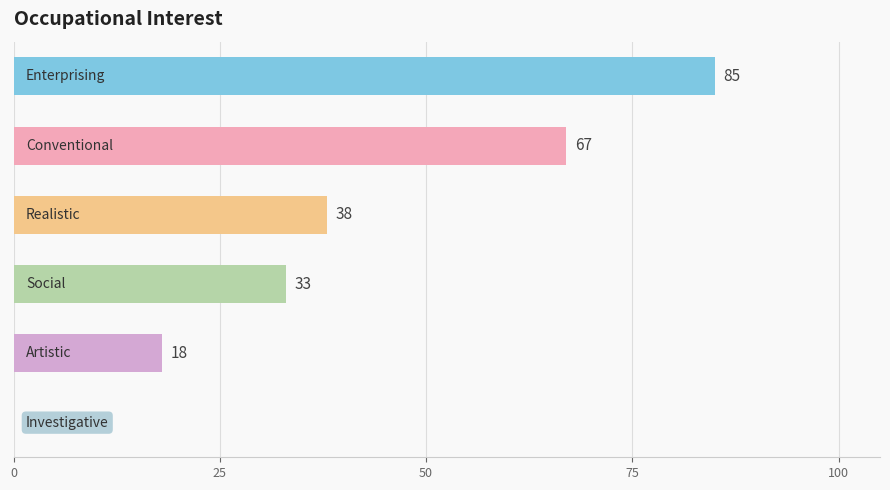

What is the sum of all values?

241